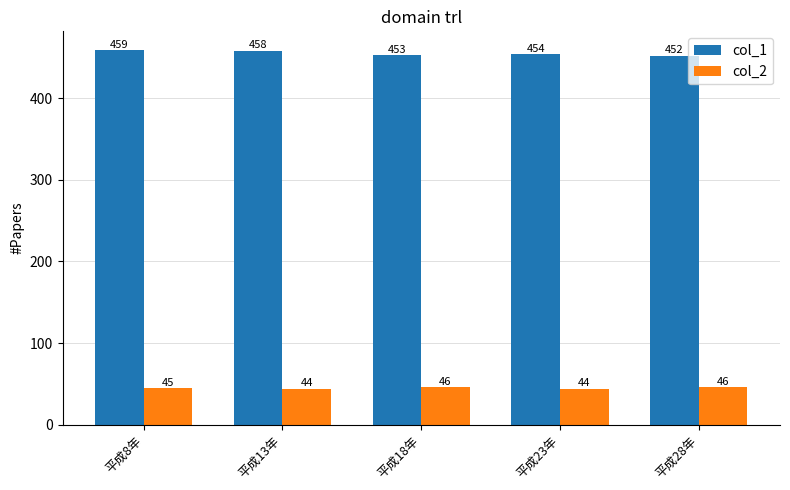

Count the number of categories in the chart.

5